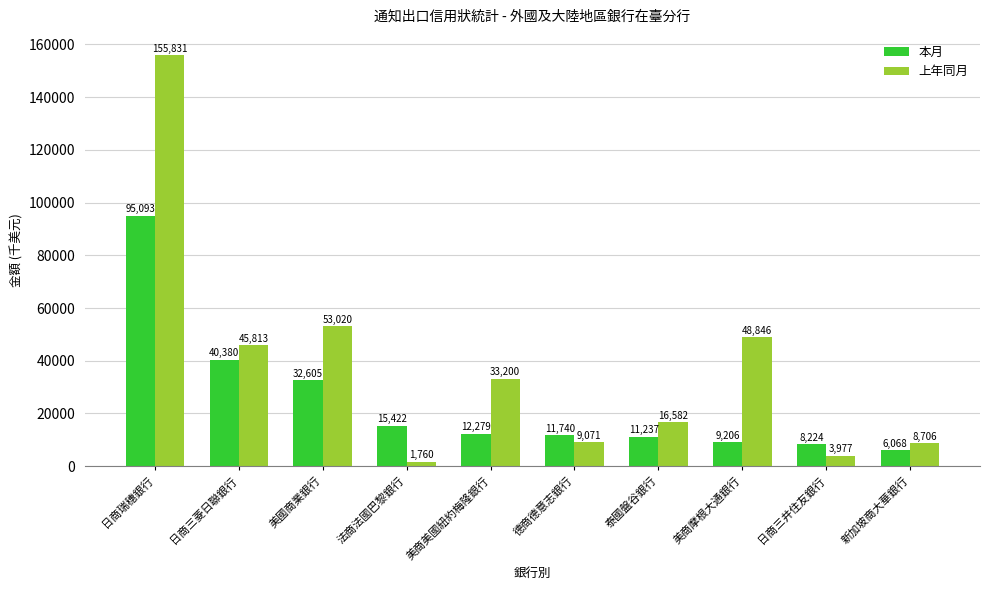

How many categories are shown in the chart?

10